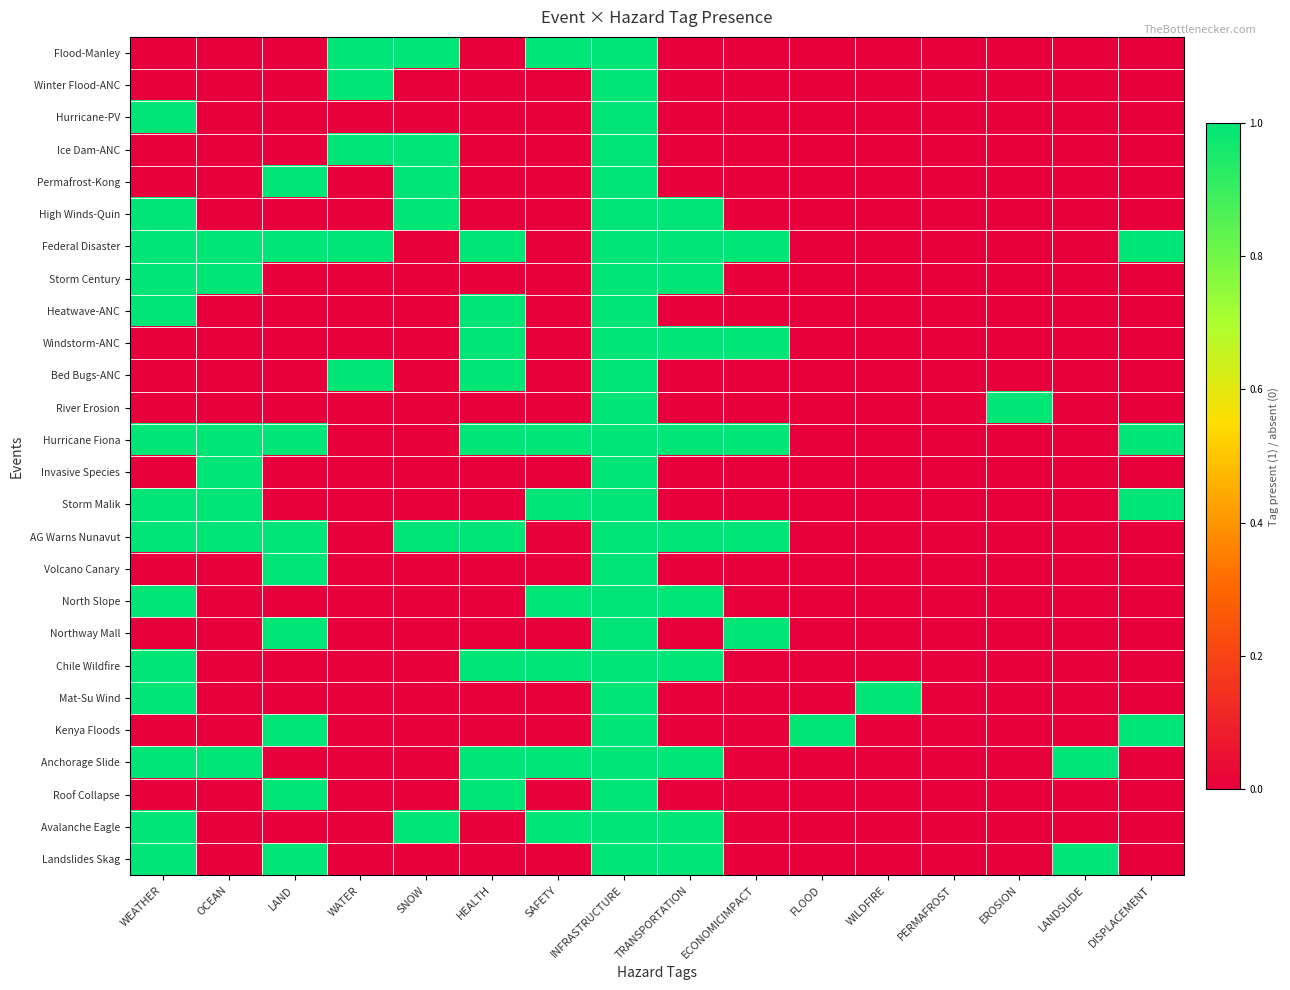

Which label corresponds to the smallest value in the chart?

WEATHER